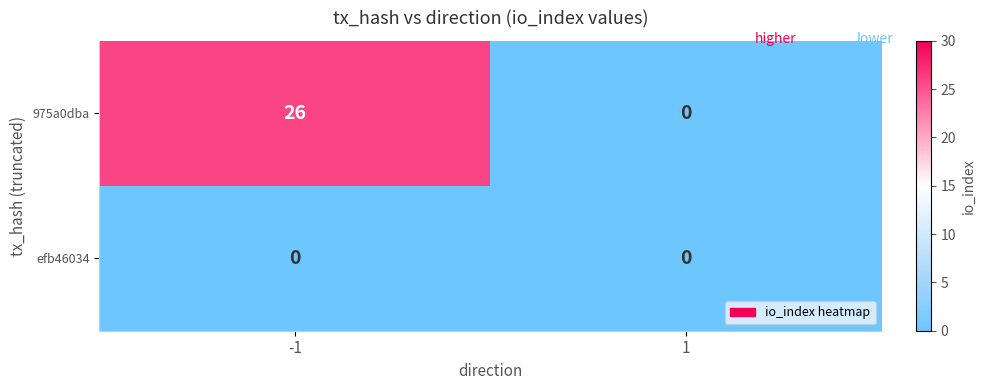

Rank the series at -1 from lowest to highest value.

efb46034, 975a0dba